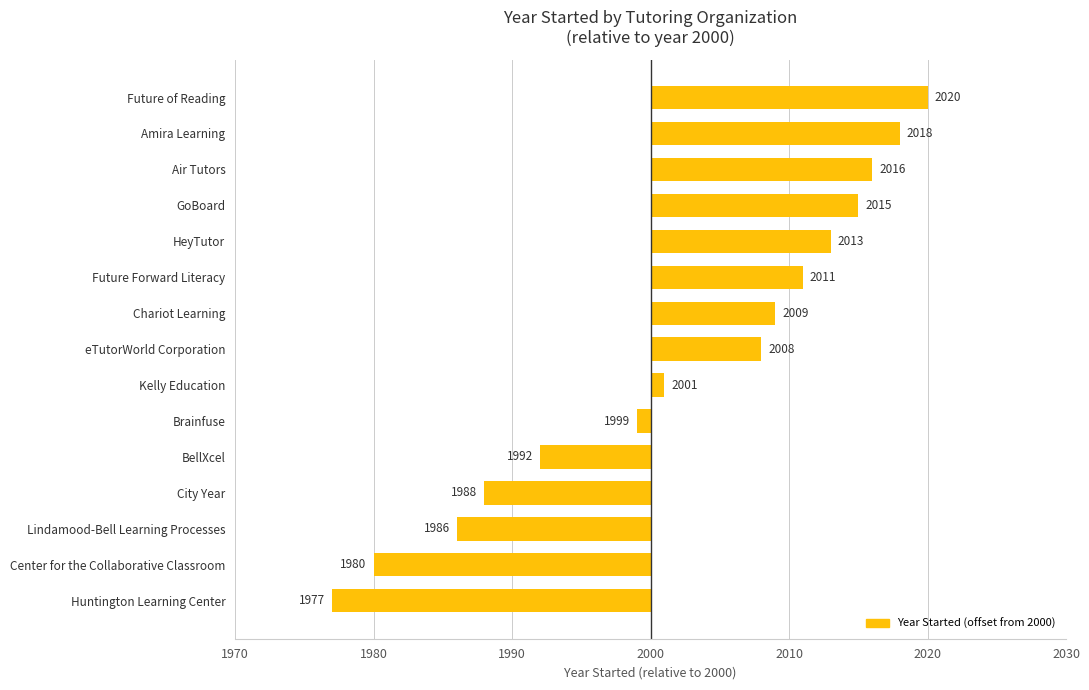

Are the bars horizontal?

Yes